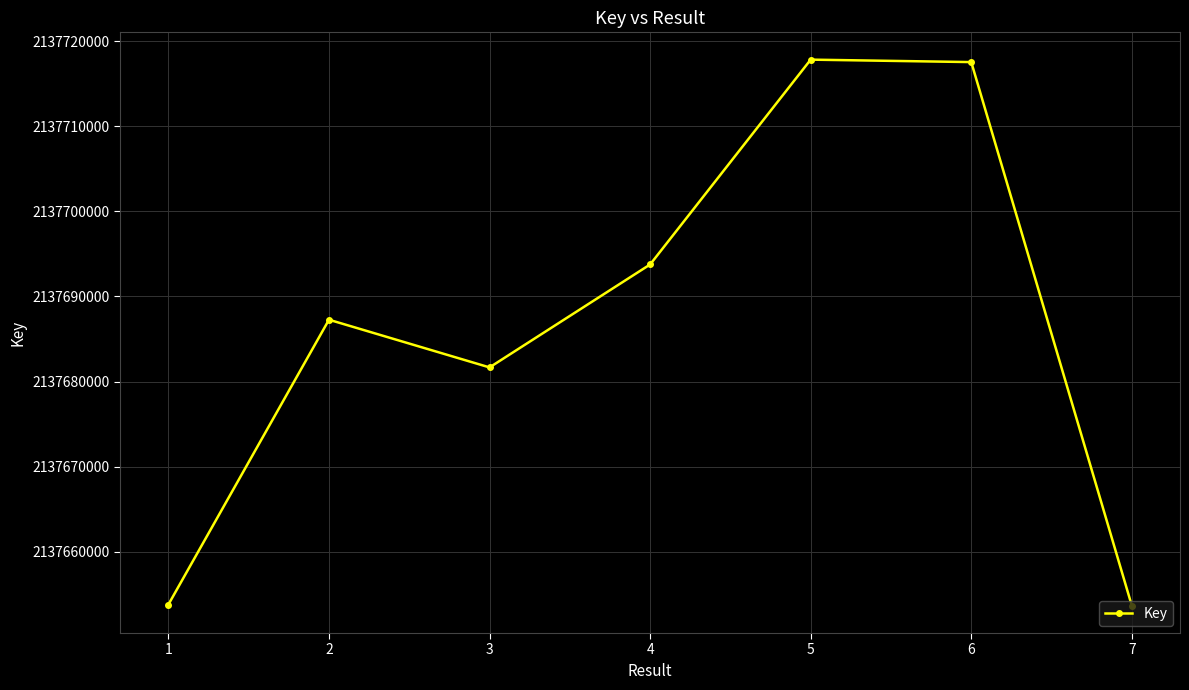

How many interior local peaks (higher than both neighbors) does the data have?

2